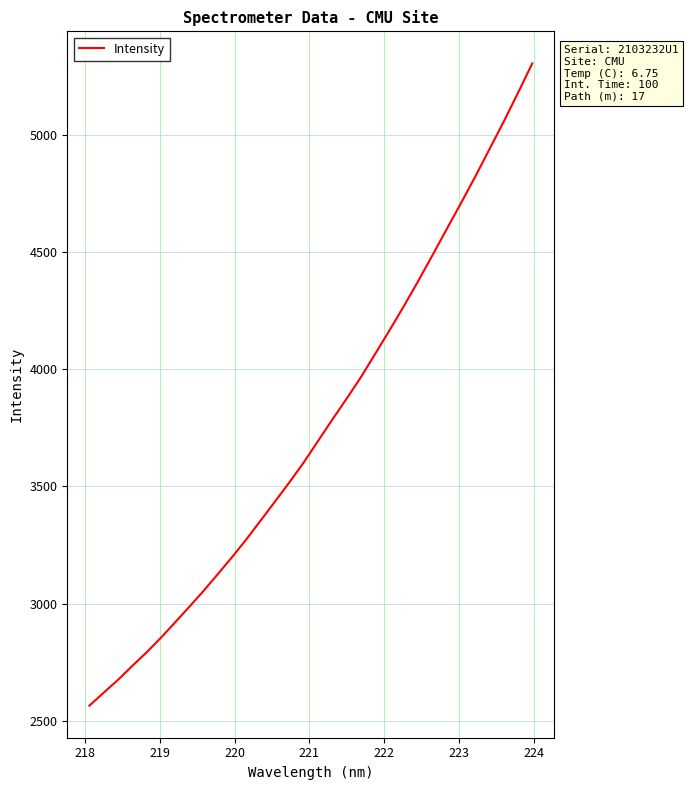

What is the smallest value displayed?

2564.5